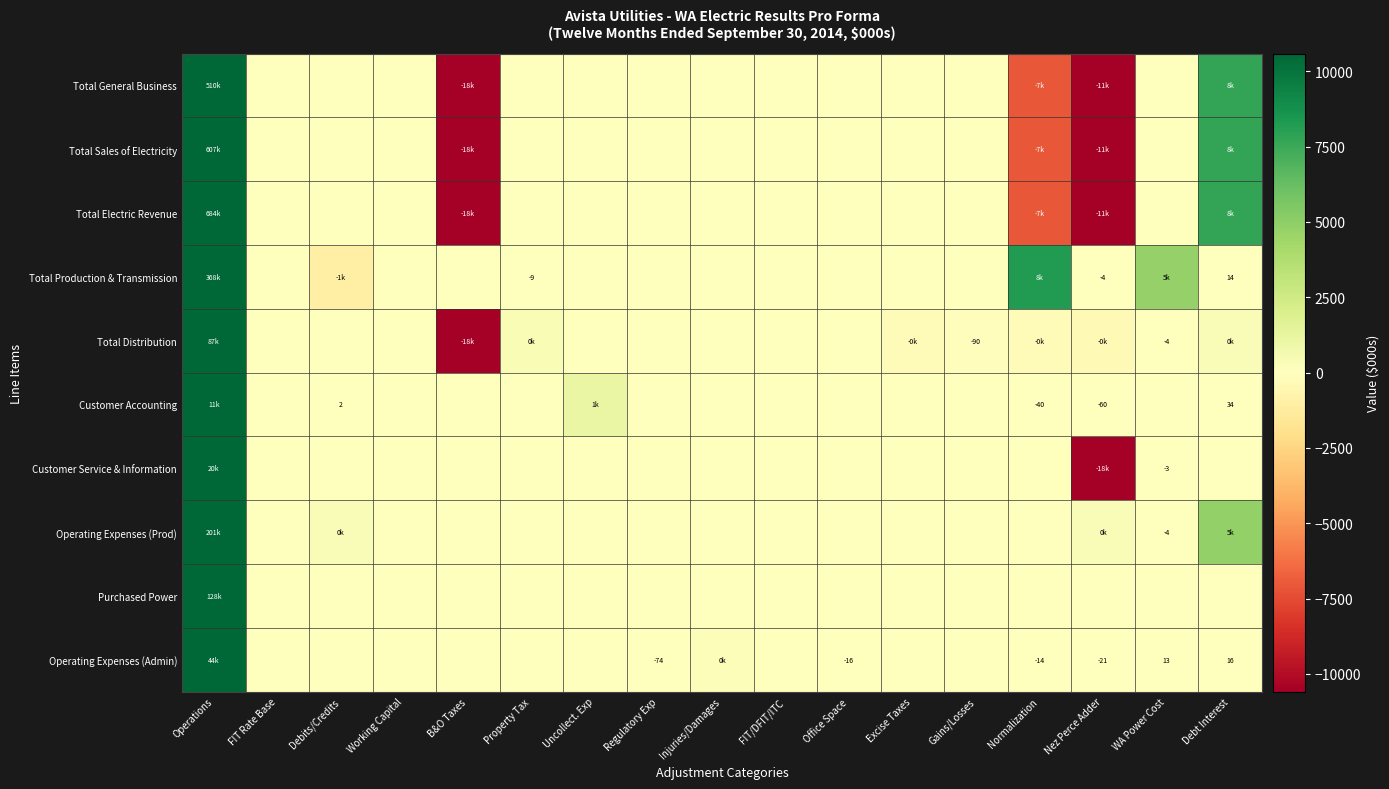

At how many categories does at least one series exceed 637601?

1